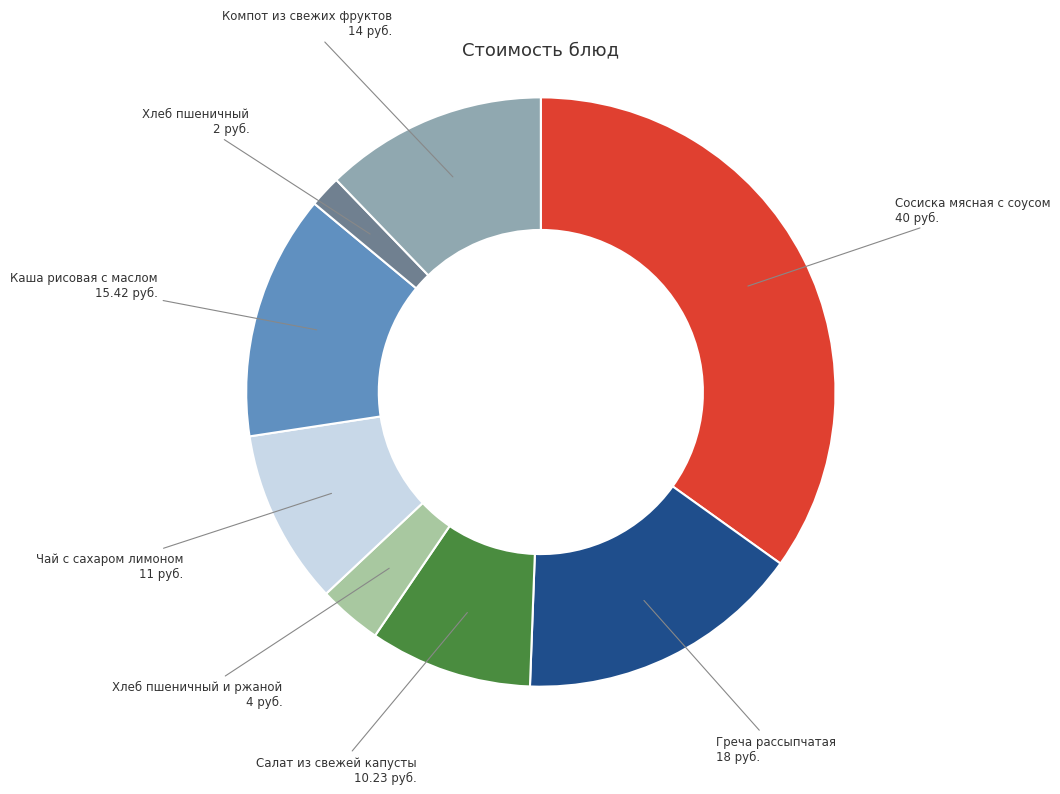

Is there any slice that represents more than half of the pie?

No